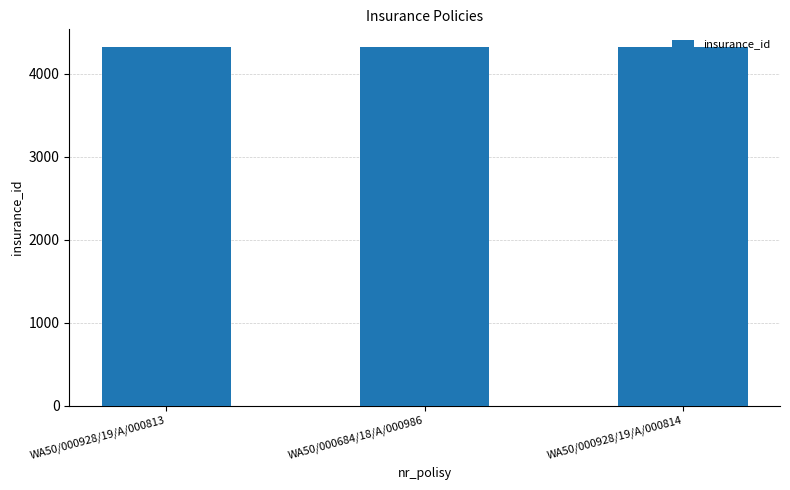

What is the ratio of the value at WA50/000928/19/A/000813 to the value at WA50/000928/19/A/000814?

1.0